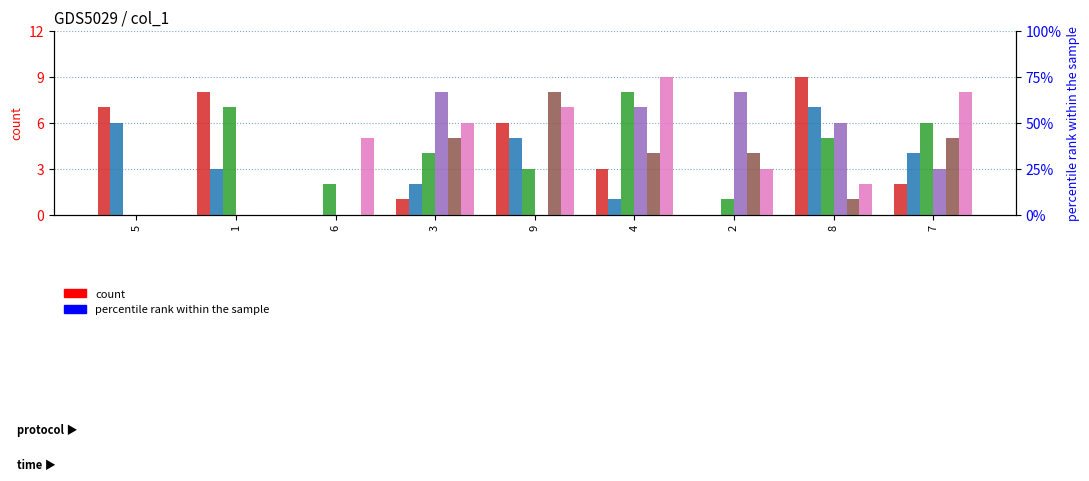

True or false: col_3 has a value of 2 at 9.

False